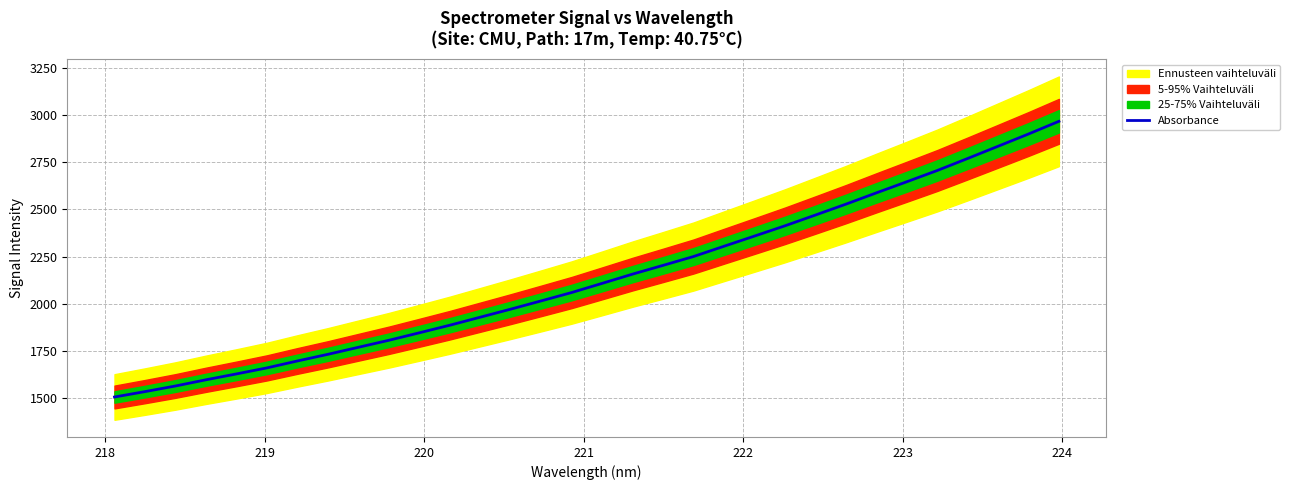

What is the minimum value for Absorbance?

1507.6